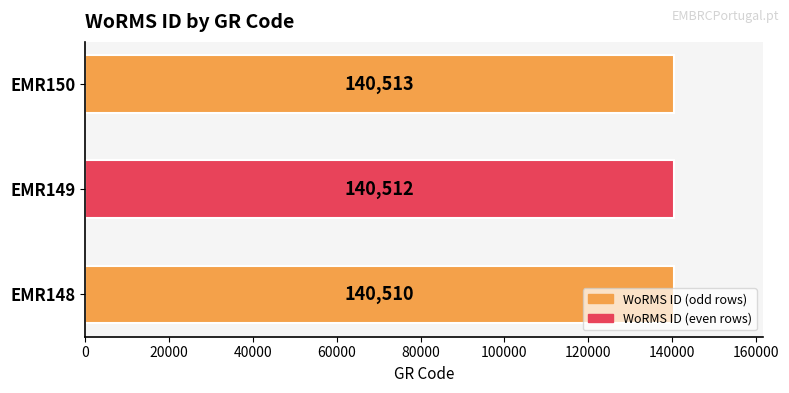

List the labels in order of value, smallest first.

EMR148, EMR149, EMR150